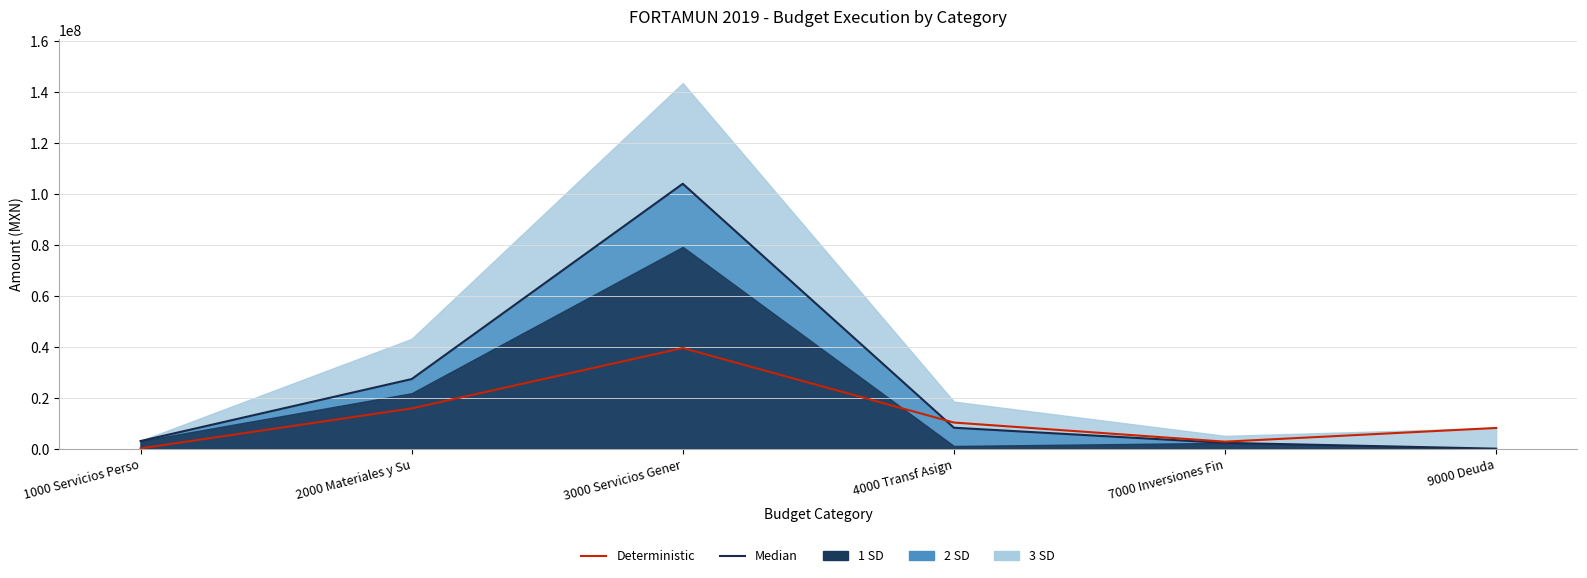

What is the total value across all series at 9000 Deuda?

8124431.4